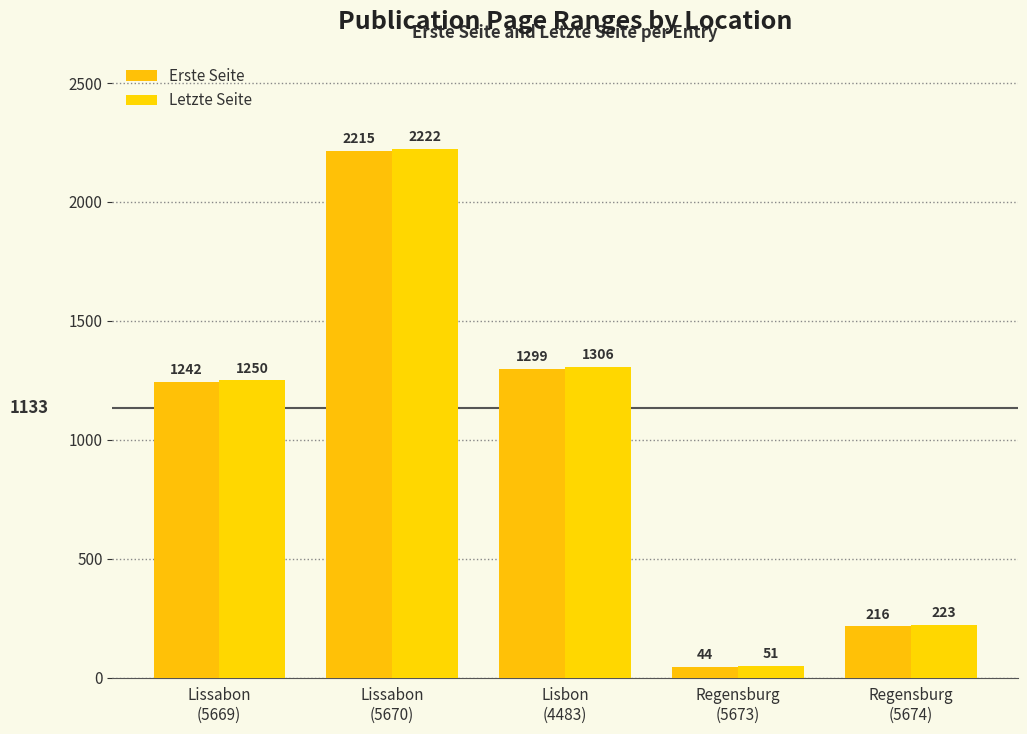

Where does the Letzte Seite series first go above 1250?

Lissabon
(5670)